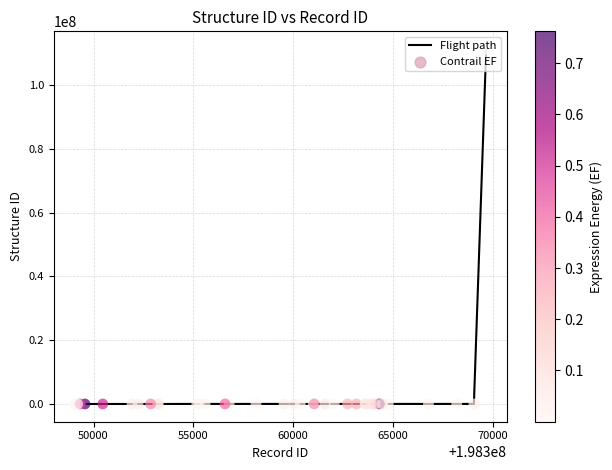

What is the maximum value shown in the chart?

111220762